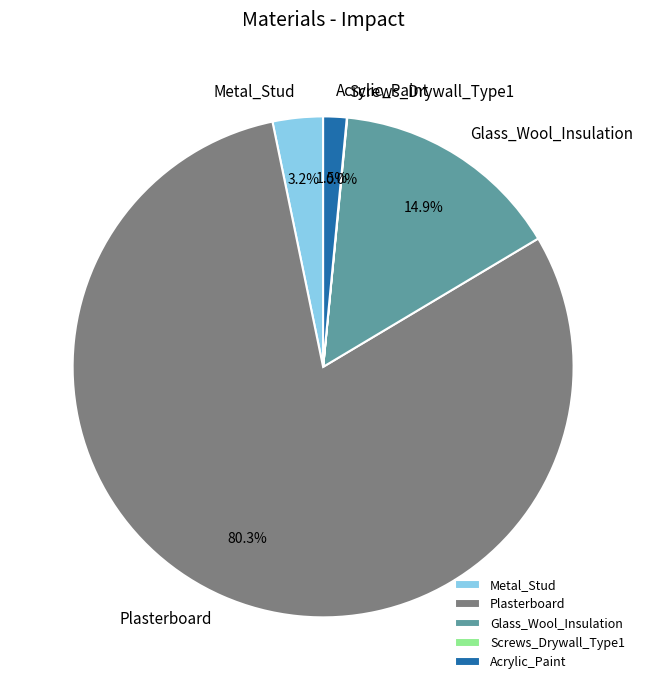

Does Metal_Stud account for over 50% of the chart?

No